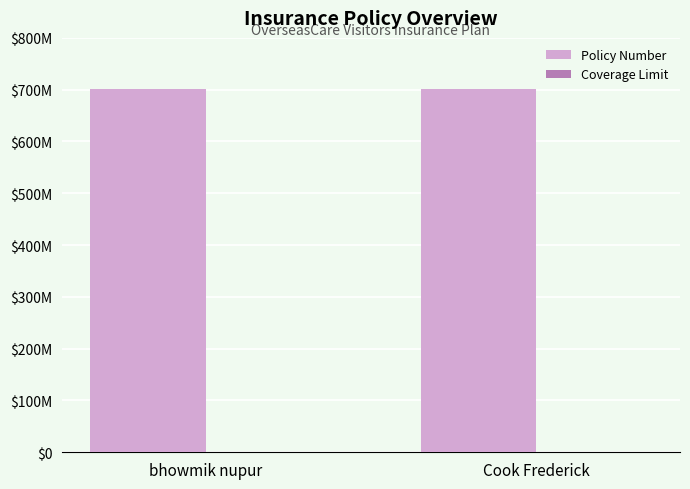

Are the bars horizontal?

No